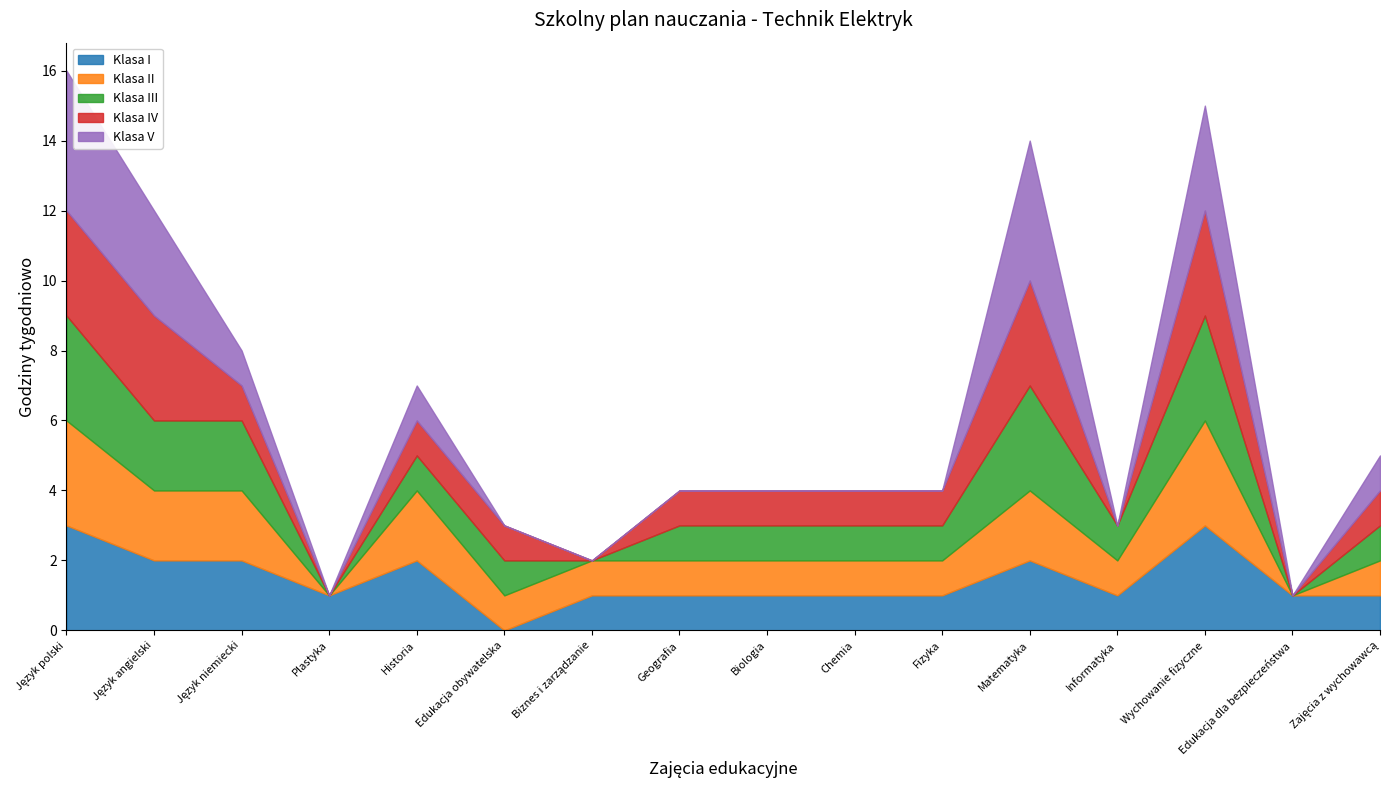

What is the value of the Klasa II point at the 7th from the left?

1